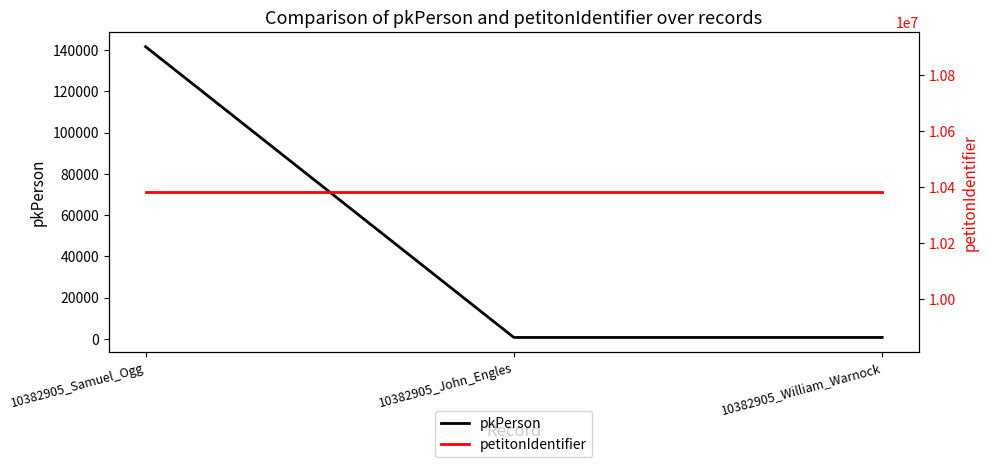

Which series changed the most between 10382905_Samuel_Ogg and 10382905_William_Warnock?

pkPerson